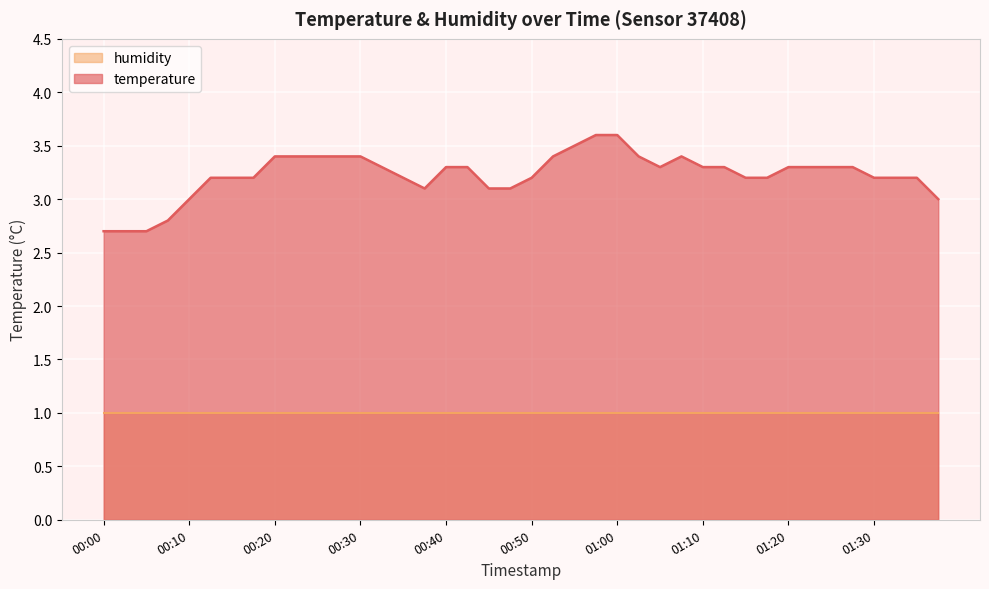

What position from the left is 00:50?

21